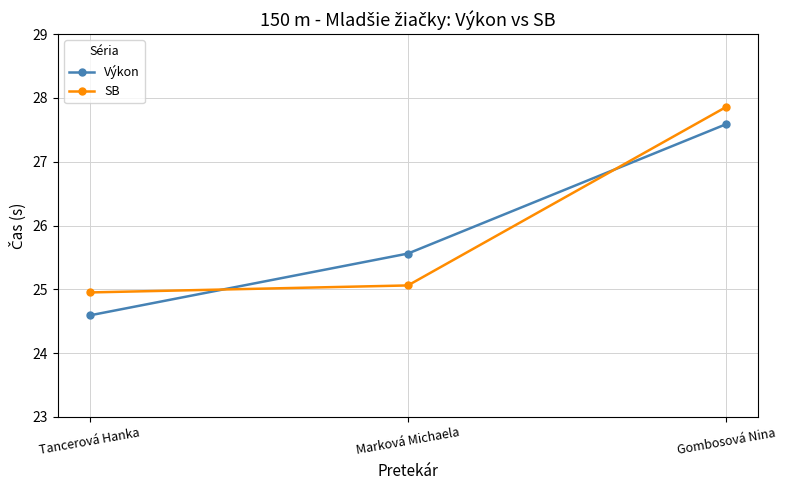

The Výkon series shows 24.6 at Tancerová Hanka. True or false?

True